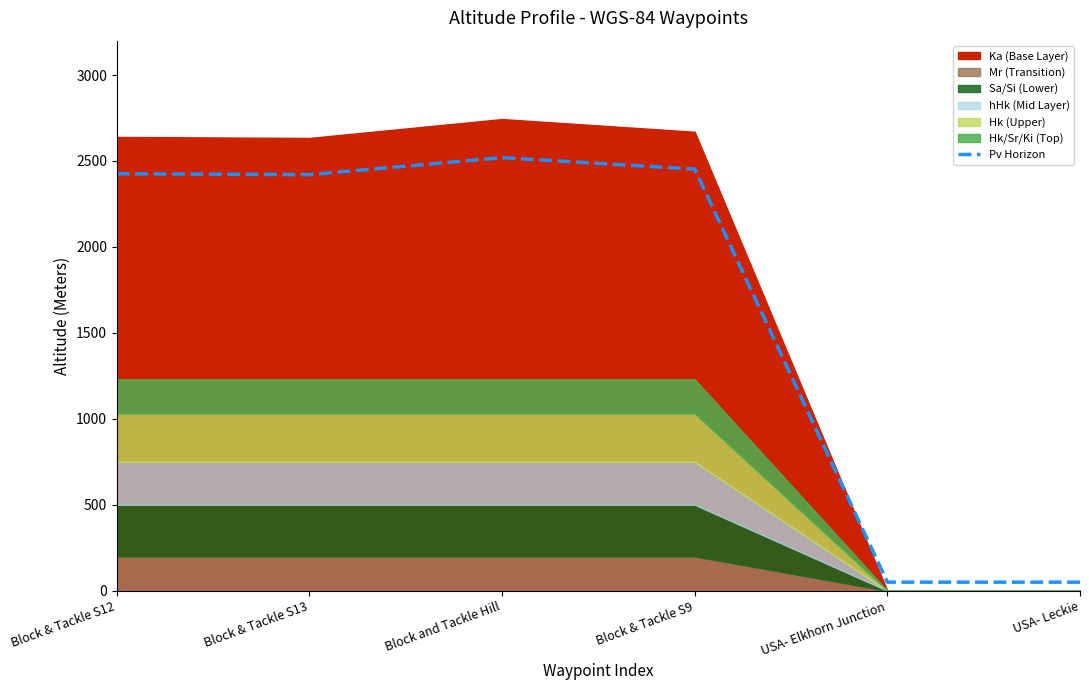

Approximately how many times larger is the value at Block and Tackle Hill compared to USA- Elkhorn Junction?

50.4